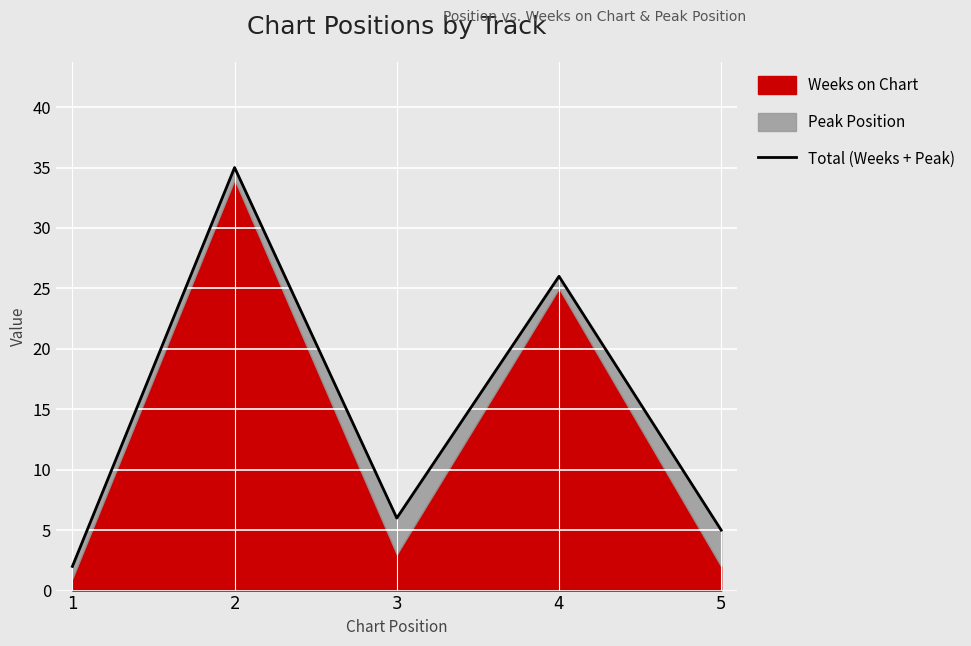

Approximately how many times larger is the value at 1 compared to 5?

0.4